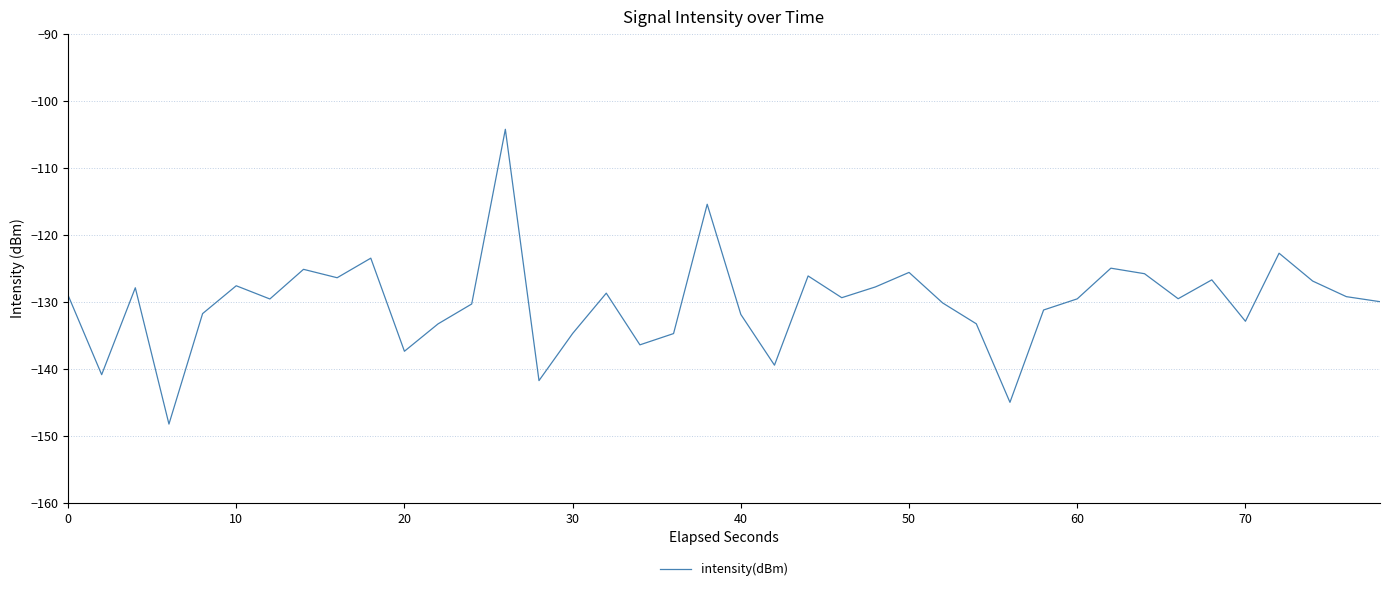

What is the greatest value displayed?

-104.2